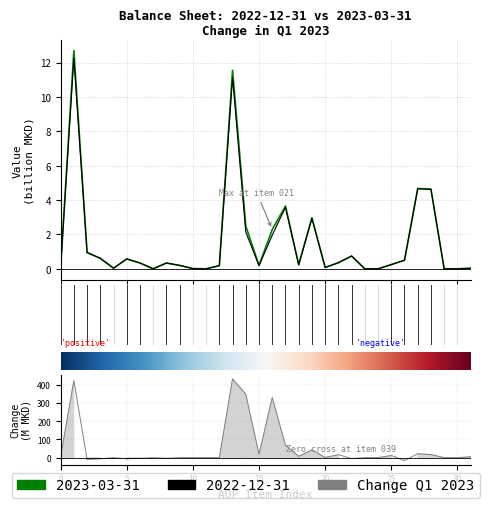

True or false: 2022-12-31 has more than 0 interior local peaks.

True